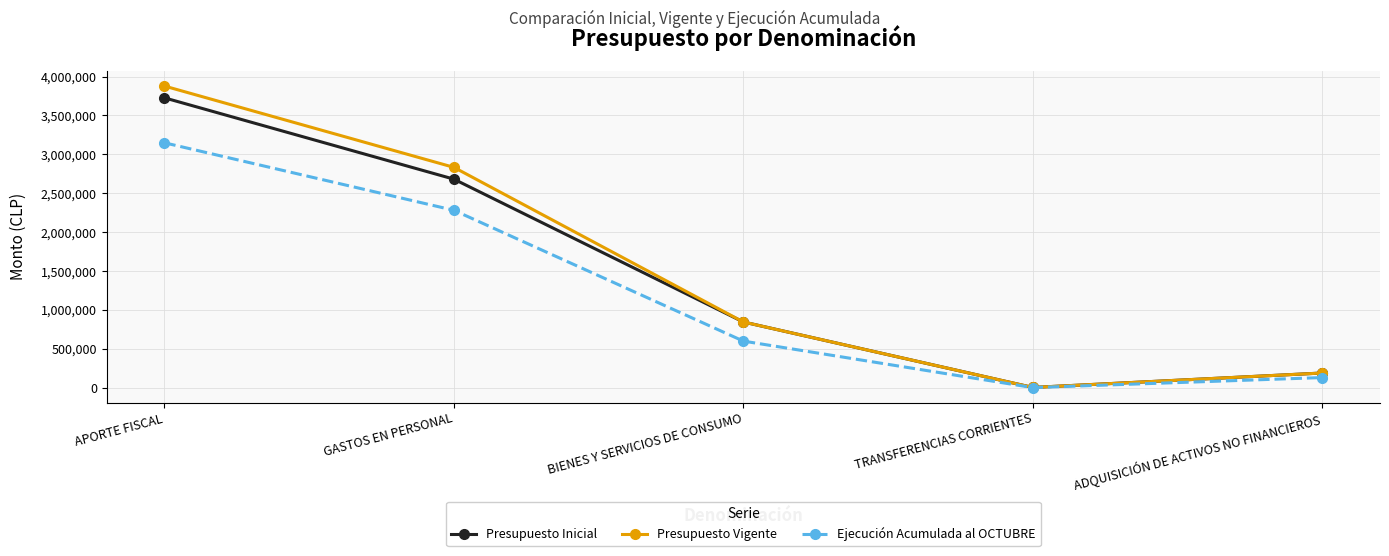

Reading left to right, what are all the values shown in this chart?

Presupuesto Inicial: APORTE FISCAL=3726084	GASTOS EN PERSONAL=2681730	BIENES Y SERVICIOS DE CONSUMO=847230	TRANSFERENCIAS CORRIENTES=5869	ADQUISICIÓN DE ACTIVOS NO FINANCIEROS=191255
Presupuesto Vigente: APORTE FISCAL=3877608	GASTOS EN PERSONAL=2833254	BIENES Y SERVICIOS DE CONSUMO=847230	TRANSFERENCIAS CORRIENTES=5869	ADQUISICIÓN DE ACTIVOS NO FINANCIEROS=191255
Ejecución Acumulada al OCTUBRE: APORTE FISCAL=3148656	GASTOS EN PERSONAL=2281689	BIENES Y SERVICIOS DE CONSUMO=601528	TRANSFERENCIAS CORRIENTES=3967	ADQUISICIÓN DE ACTIVOS NO FINANCIEROS=132855